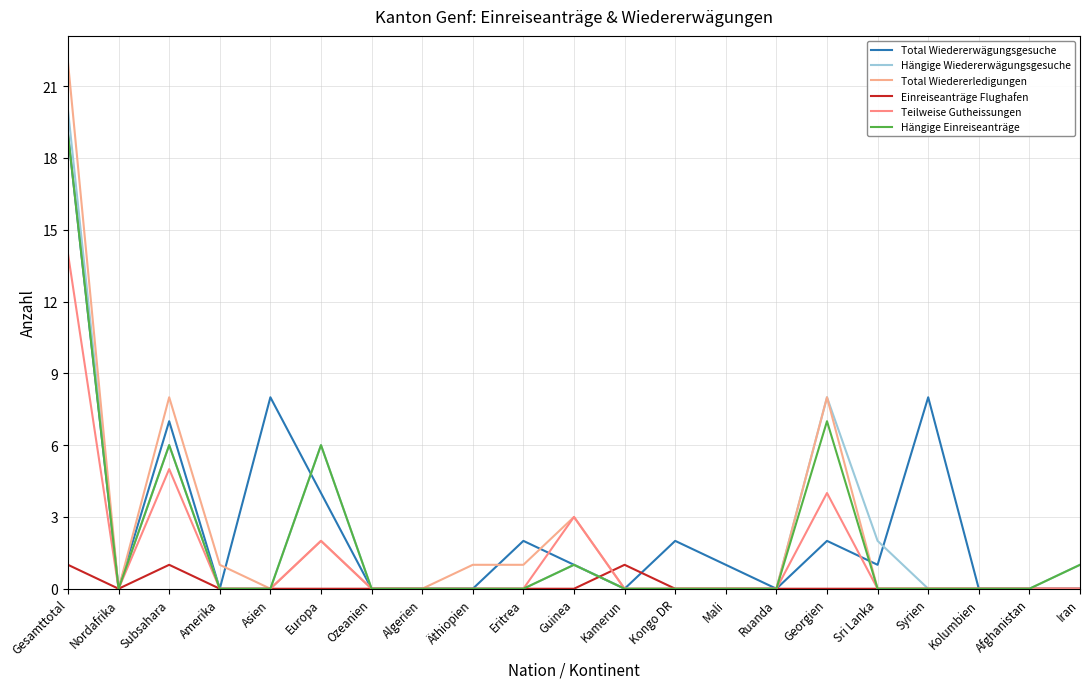

At how many categories does at least one series exceed 8?

1